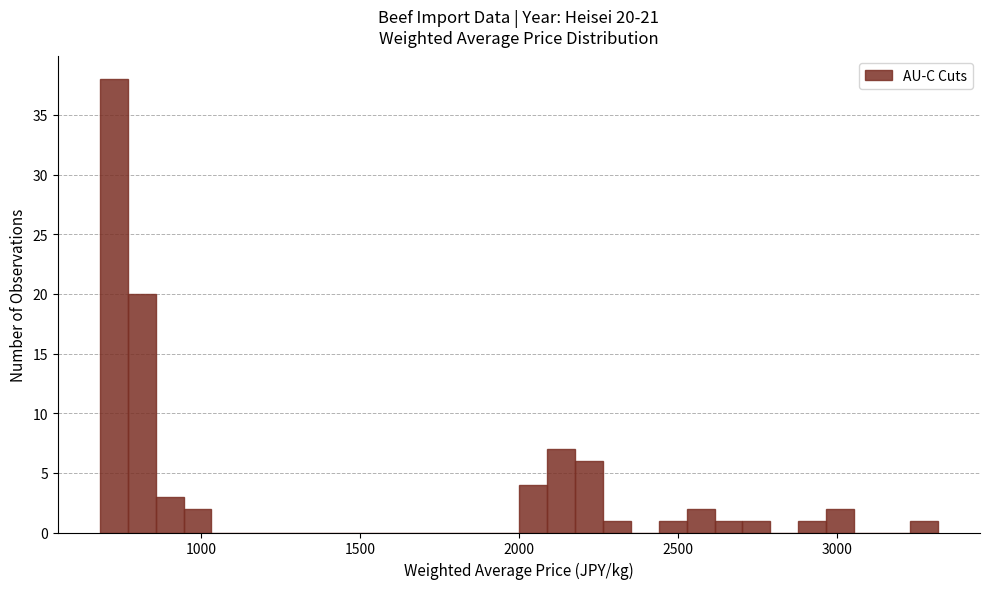

Around what value on the x-axis is the tallest bar? Give the approximate position of its centre, as read against the axis.

700